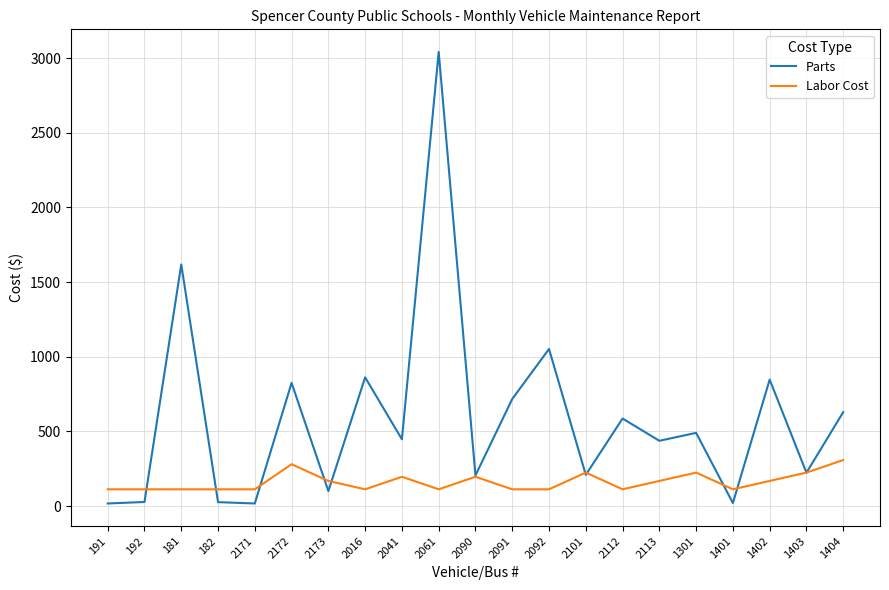

What position from the right is 192?

20